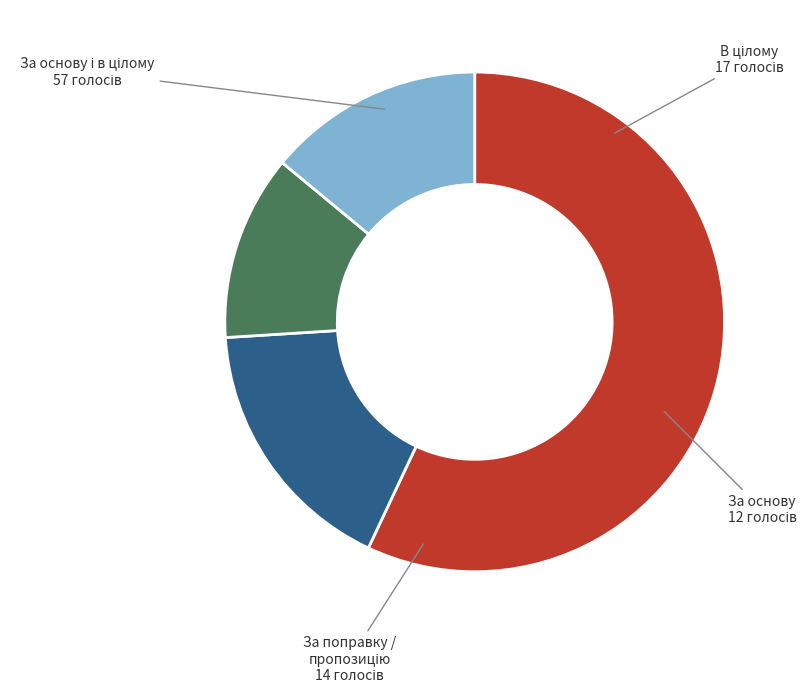

Does any single category account for the majority?

Yes